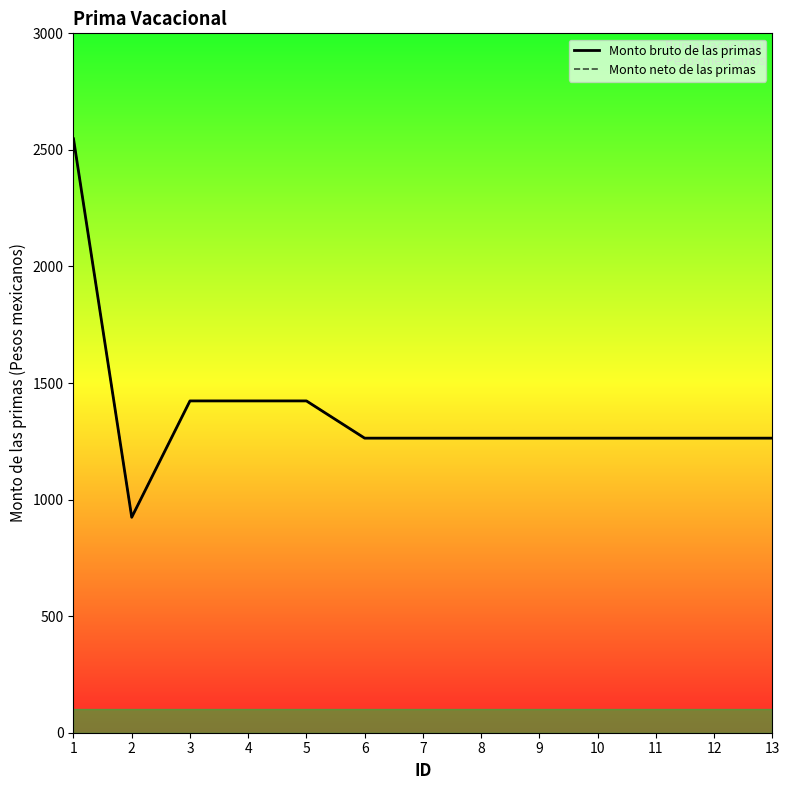

Reading left to right, list all the values displayed in this chart.

Monto bruto de las primas: 2547.6	924.1	1423.3	1423.3	1423.3	1263.5	1263.5	1263.5	1263.5	1263.5	1263.5	1263.5	1263.5
Monto neto de las primas: 2547.6	924.1	1423.3	1423.3	1423.3	1263.5	1263.5	1263.5	1263.5	1263.5	1263.5	1263.5	1263.5